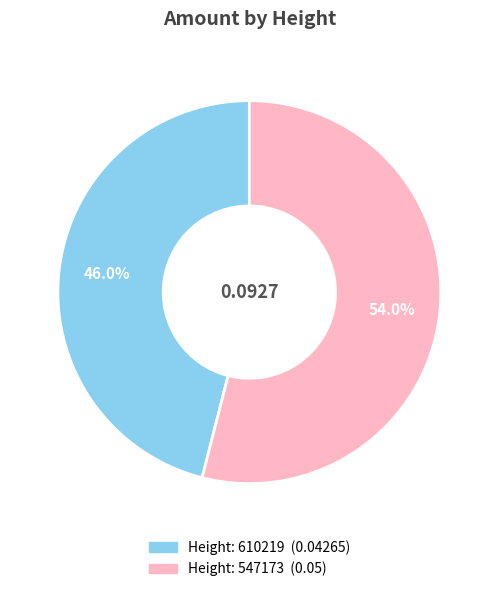

Is there any slice that represents more than half of the pie?

Yes